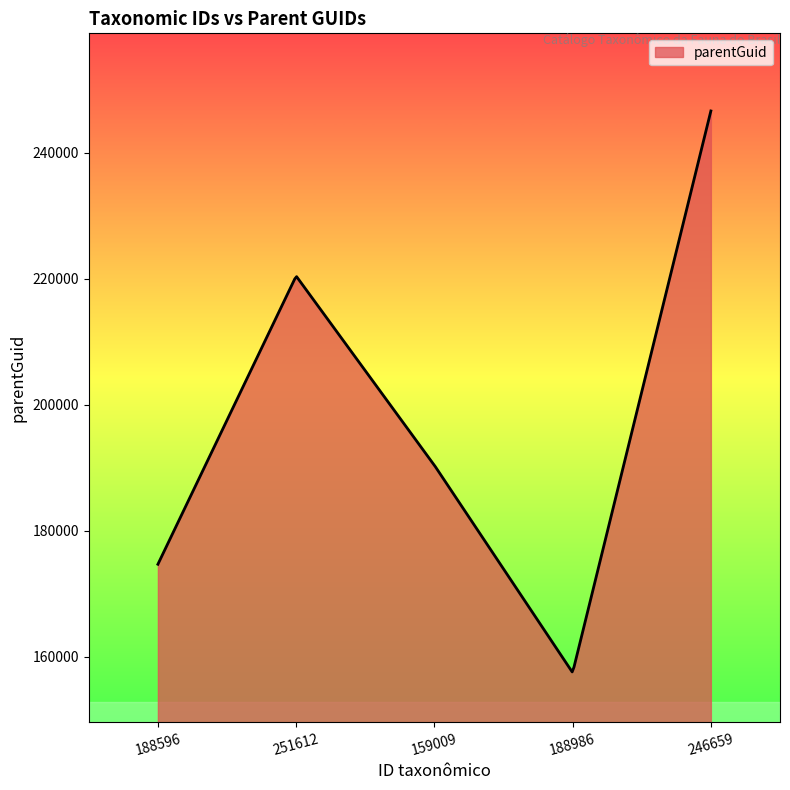

What is the difference between the second highest and minimum values?

87926.1